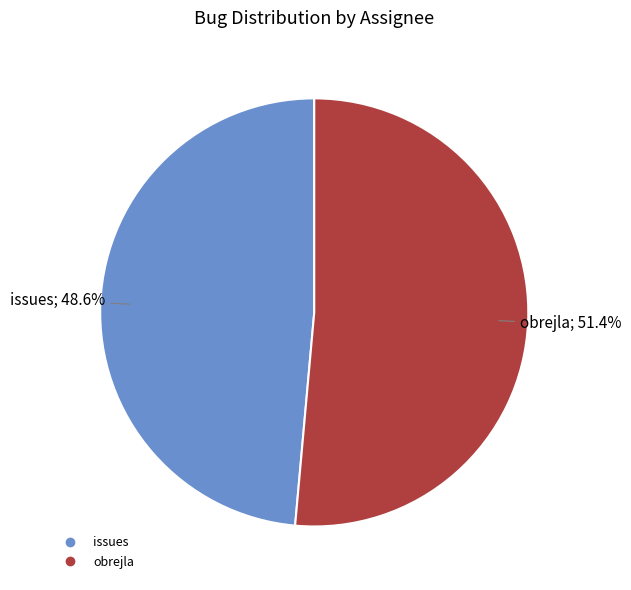

What percentage is the issues slice, to the nearest percent?

49%